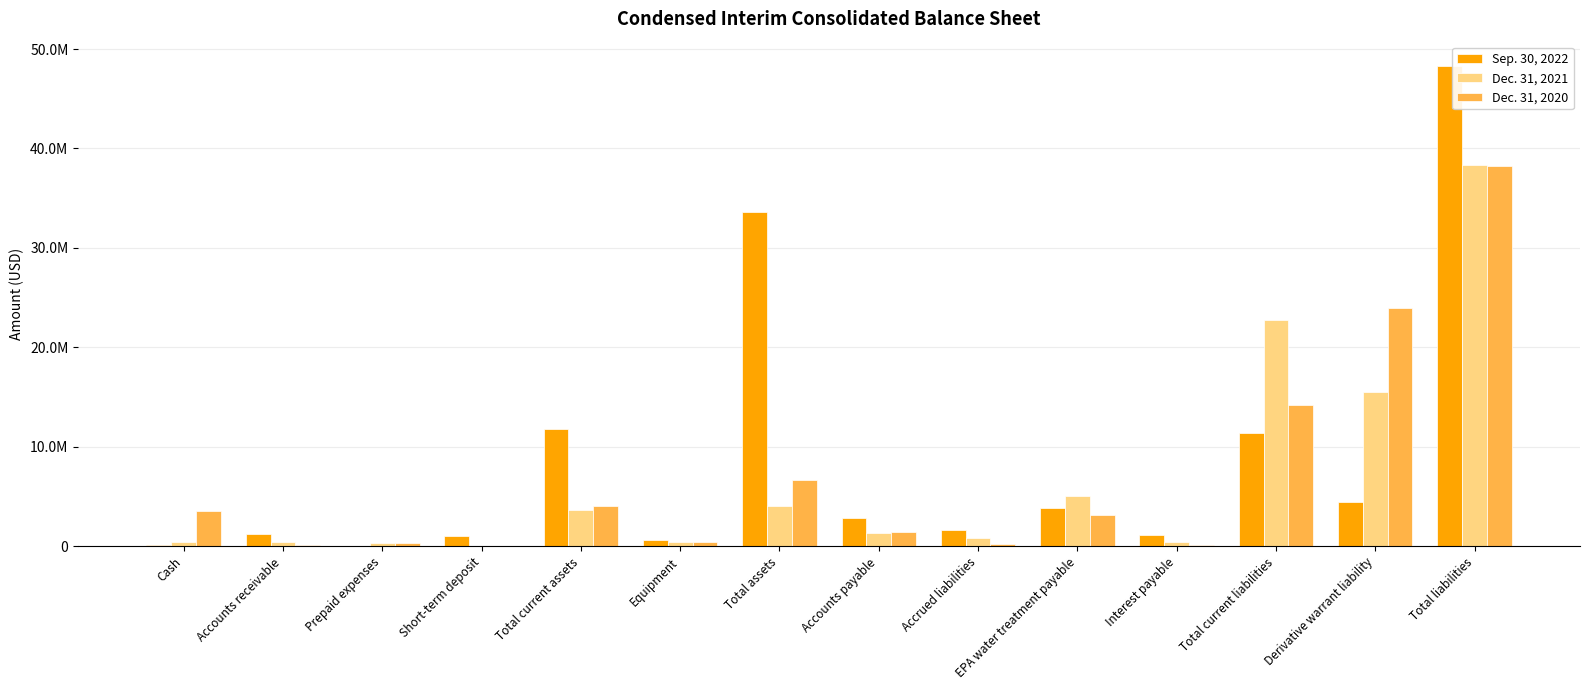

What is the label of the 7th bar from the left?

Total assets